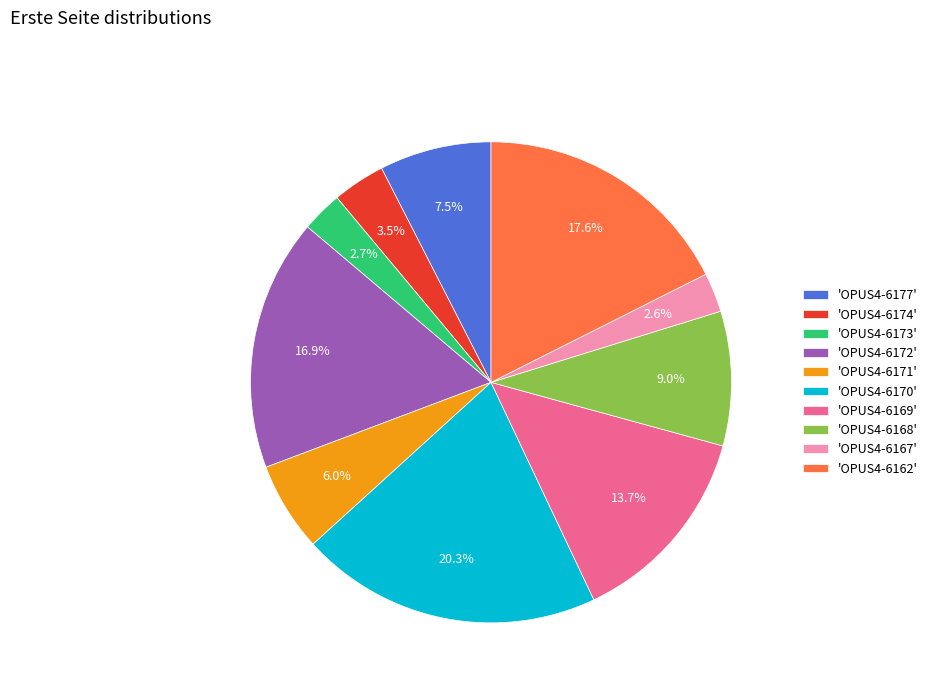

Which has a higher value, 'OPUS4-6170' or 'OPUS4-6177'?

'OPUS4-6170'